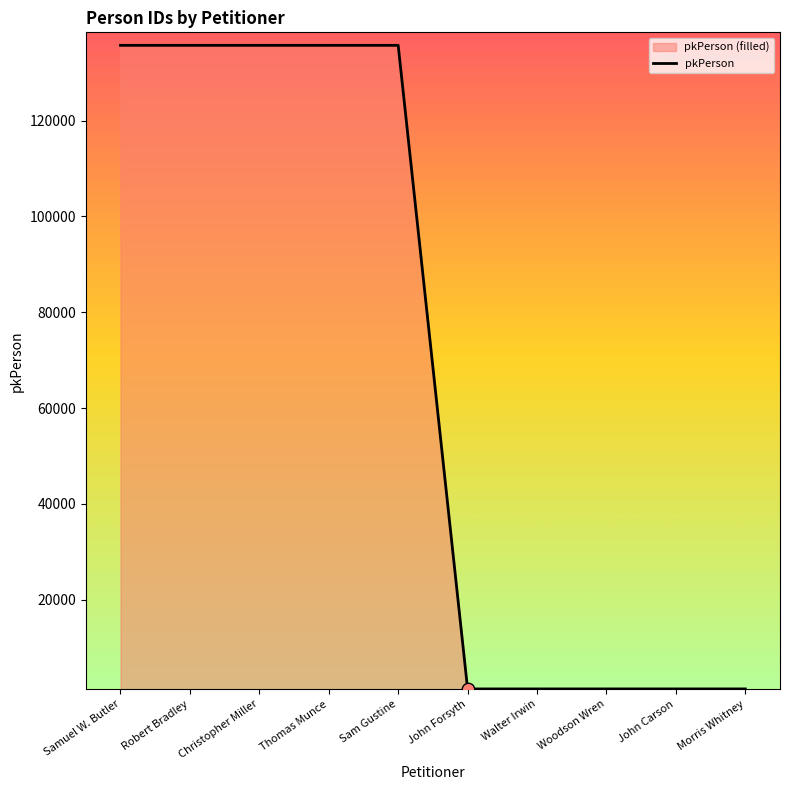

What is the ratio of the value at Woodson Wren to the value at John Carson?

1.0